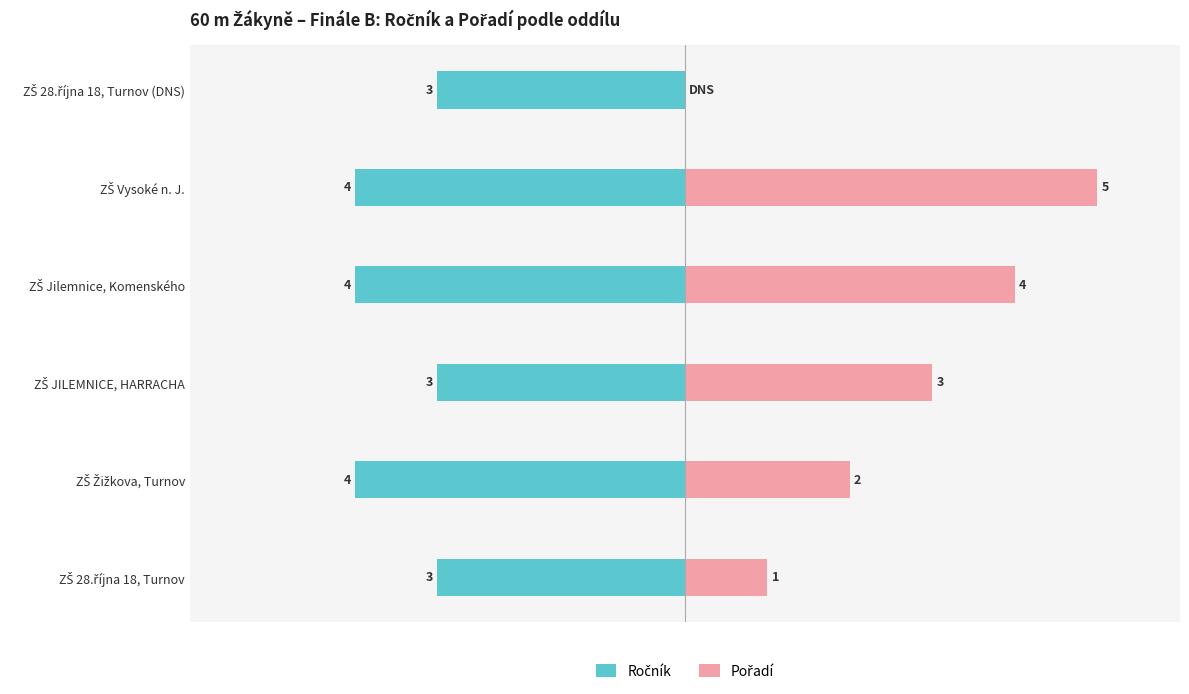

True or false: Pořadí has a value of 3 at ZŠ Žižkova, Turnov.

False